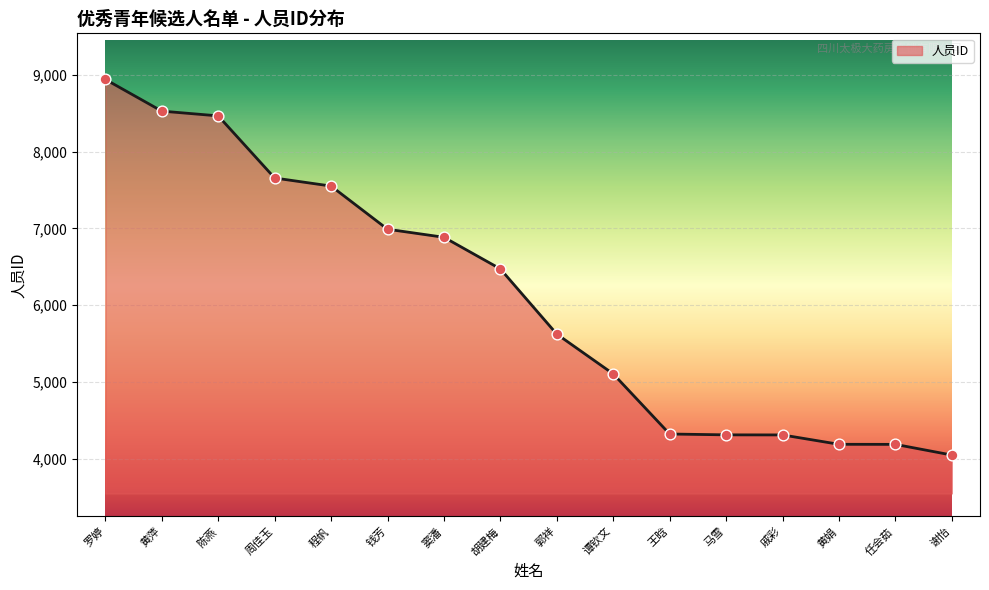

Which has a higher value, 马雪 or 谢怡?

马雪